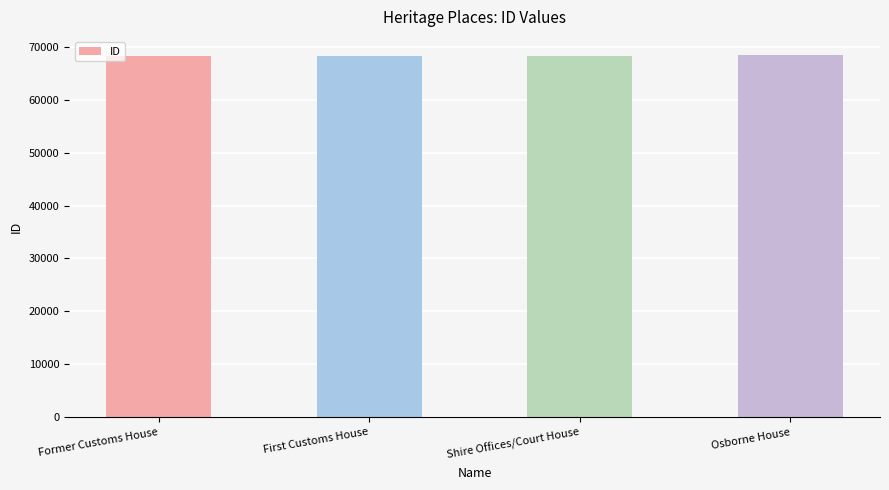

Approximately how many times larger is the value at Osborne House compared to Shire Offices/Court House?

1.0